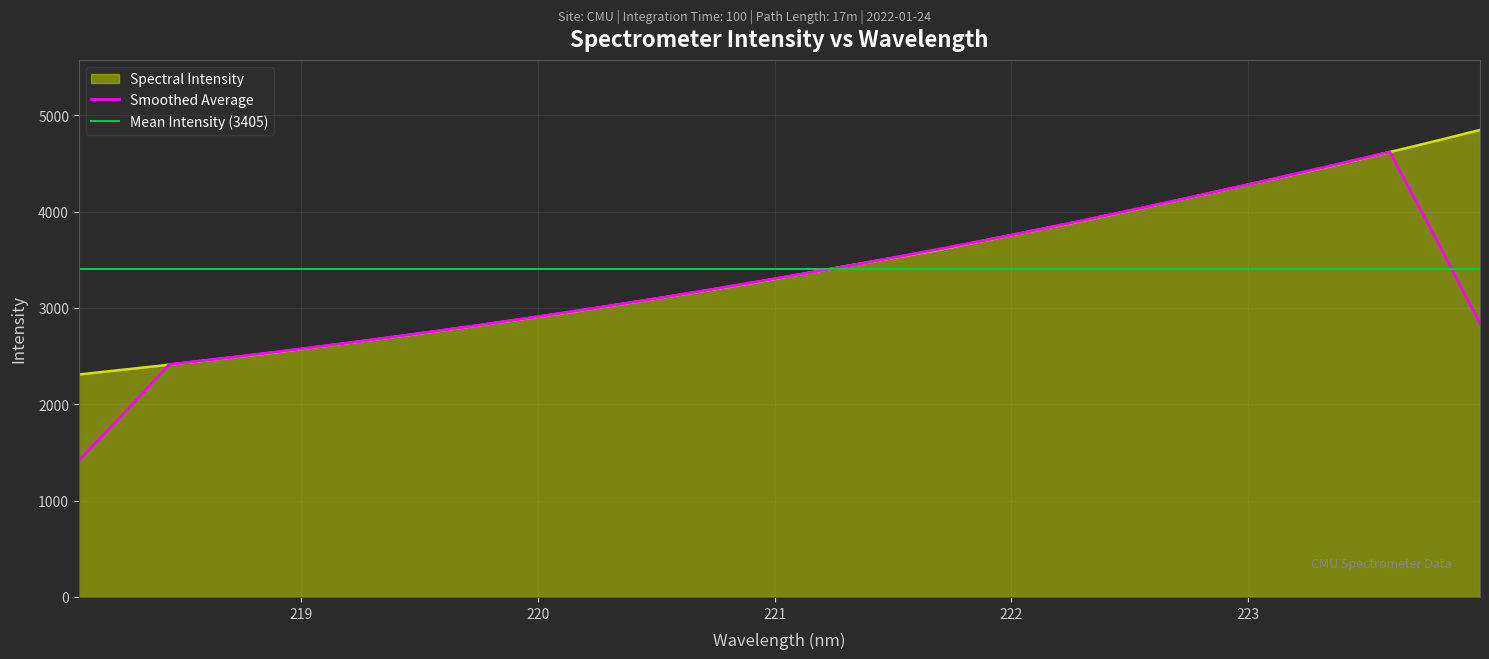

Rank the categories by value from lowest to highest.

218.0596, 218.2508, 218.442, 218.6332, 218.8244, 219.0156, 219.2067, 219.3979, 219.589, 219.7801, 219.9712, 220.1623, 220.3533, 220.5444, 220.7354, 220.9264, 221.1174, 221.3083, 221.4993, 221.6902, 221.8812, 222.0721, 222.263, 222.4538, 222.6447, 222.8355, 223.0264, 223.2172, 223.408, 223.5987, 223.7895, 223.9802